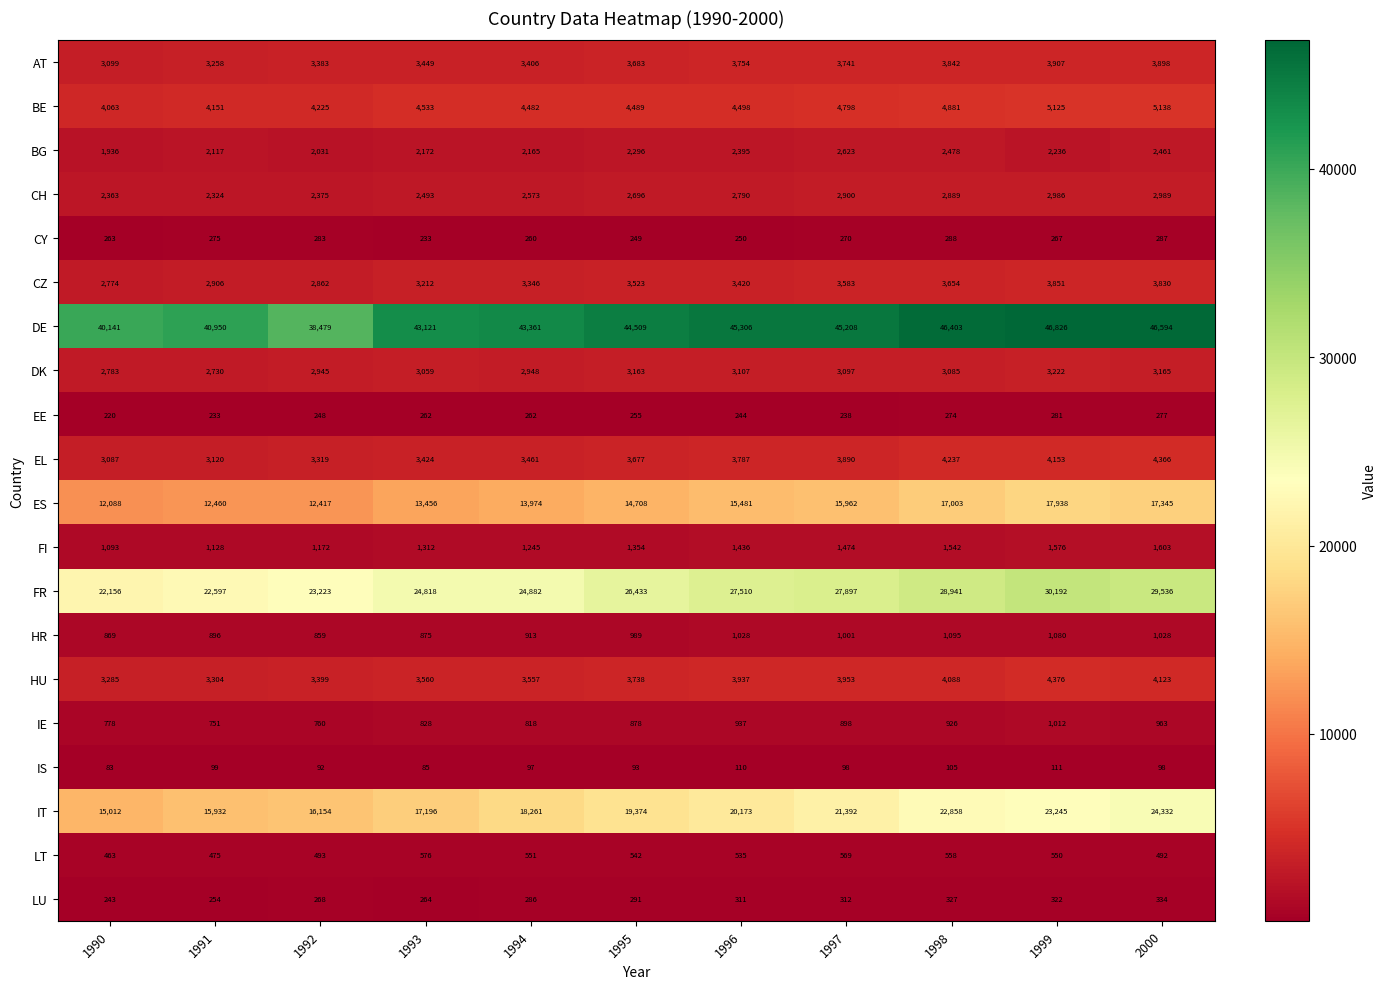

Which series changed the most between 1992 and 1993?

DE